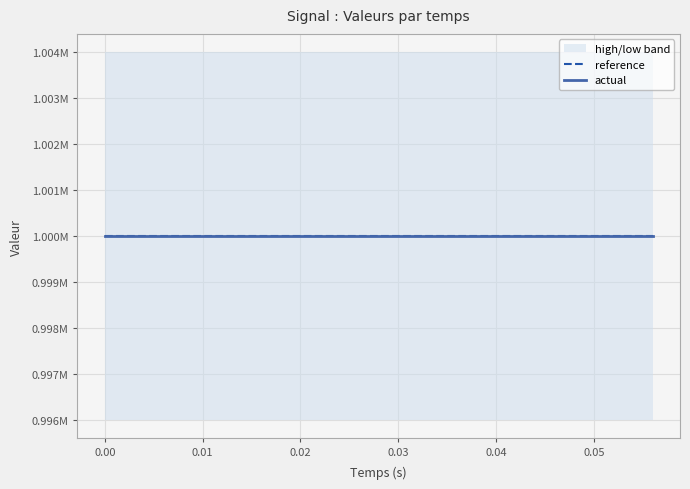

Is the value of actual at 3 greater than the value of low at 5?

Yes